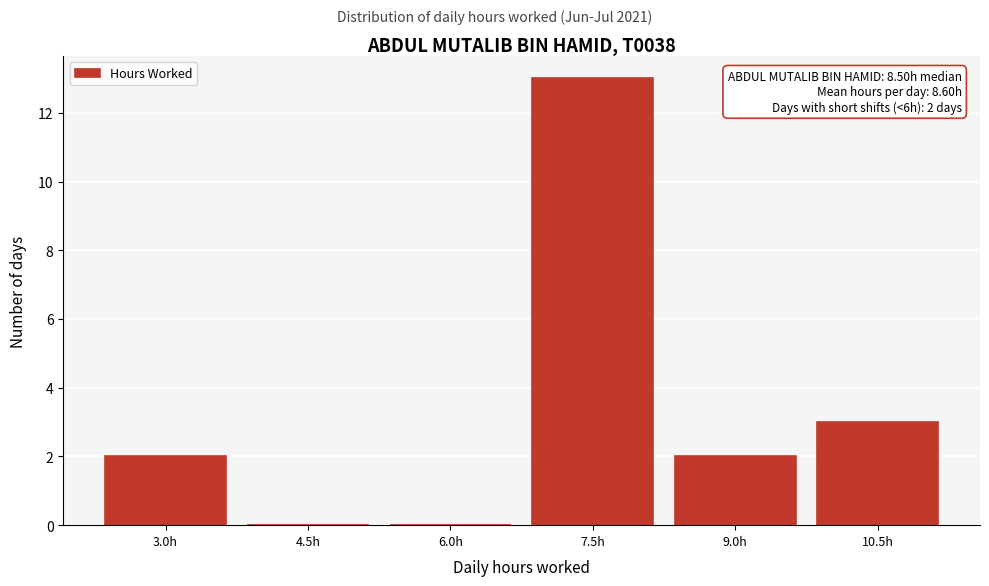

Reading left to right, list all the values displayed in this chart.

3.0h=2	4.5h=0	6.0h=0	7.5h=13	9.0h=2	10.5h=3